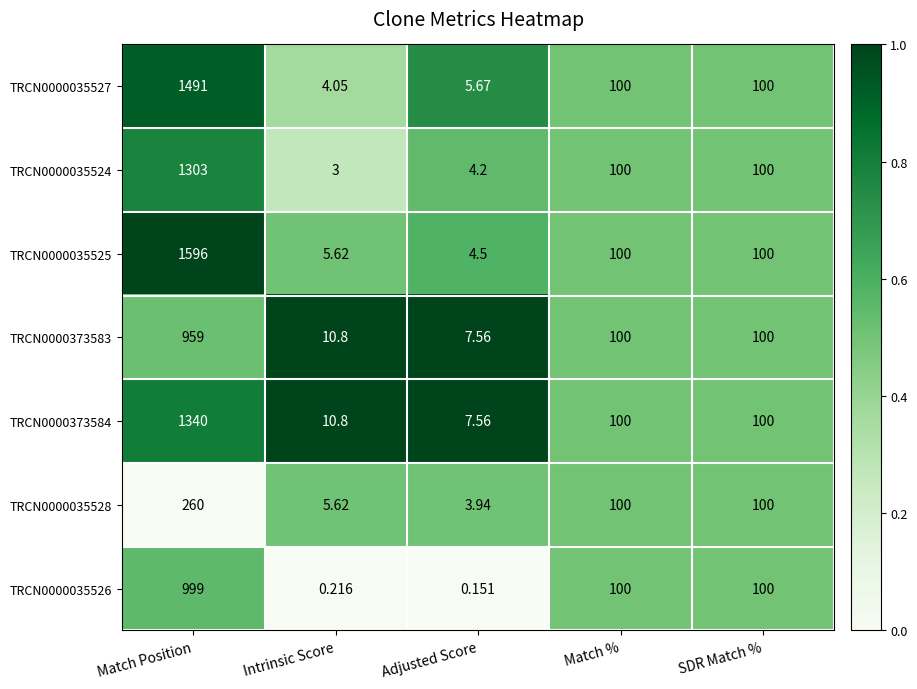

Where does the TRCN0000373583 series first go above 100?

Match Position